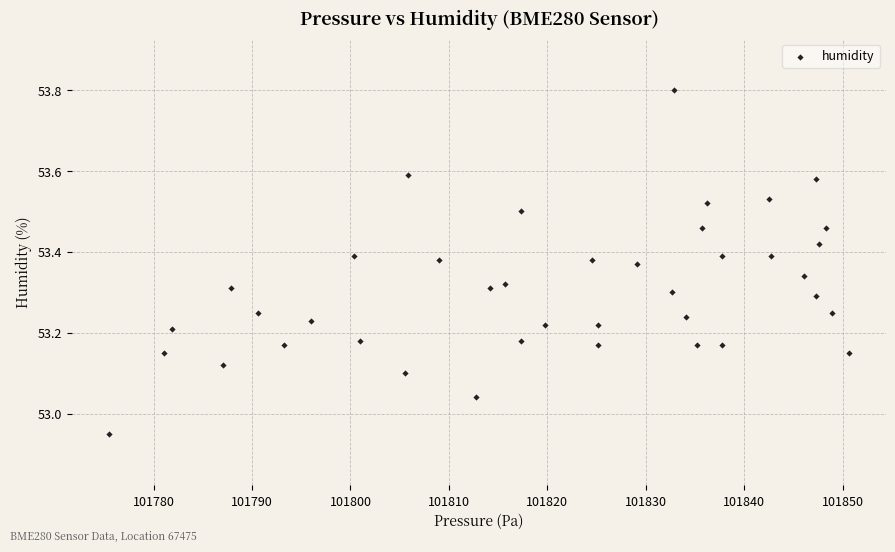

What is the range of X values (max minus min)?

75.2